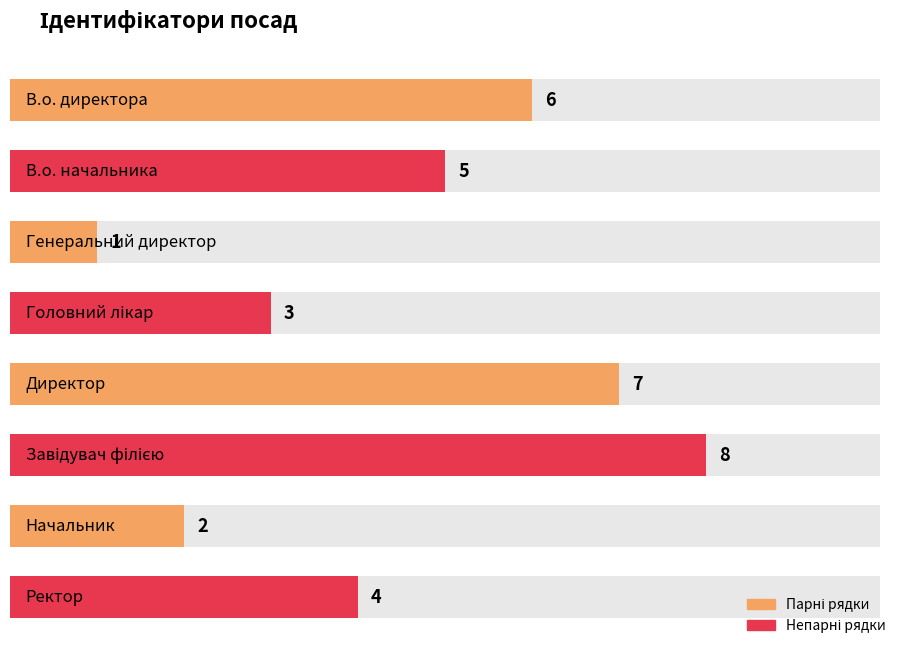

What is the ratio of the value at Завідувач філією to the value at Начальник?

4.0